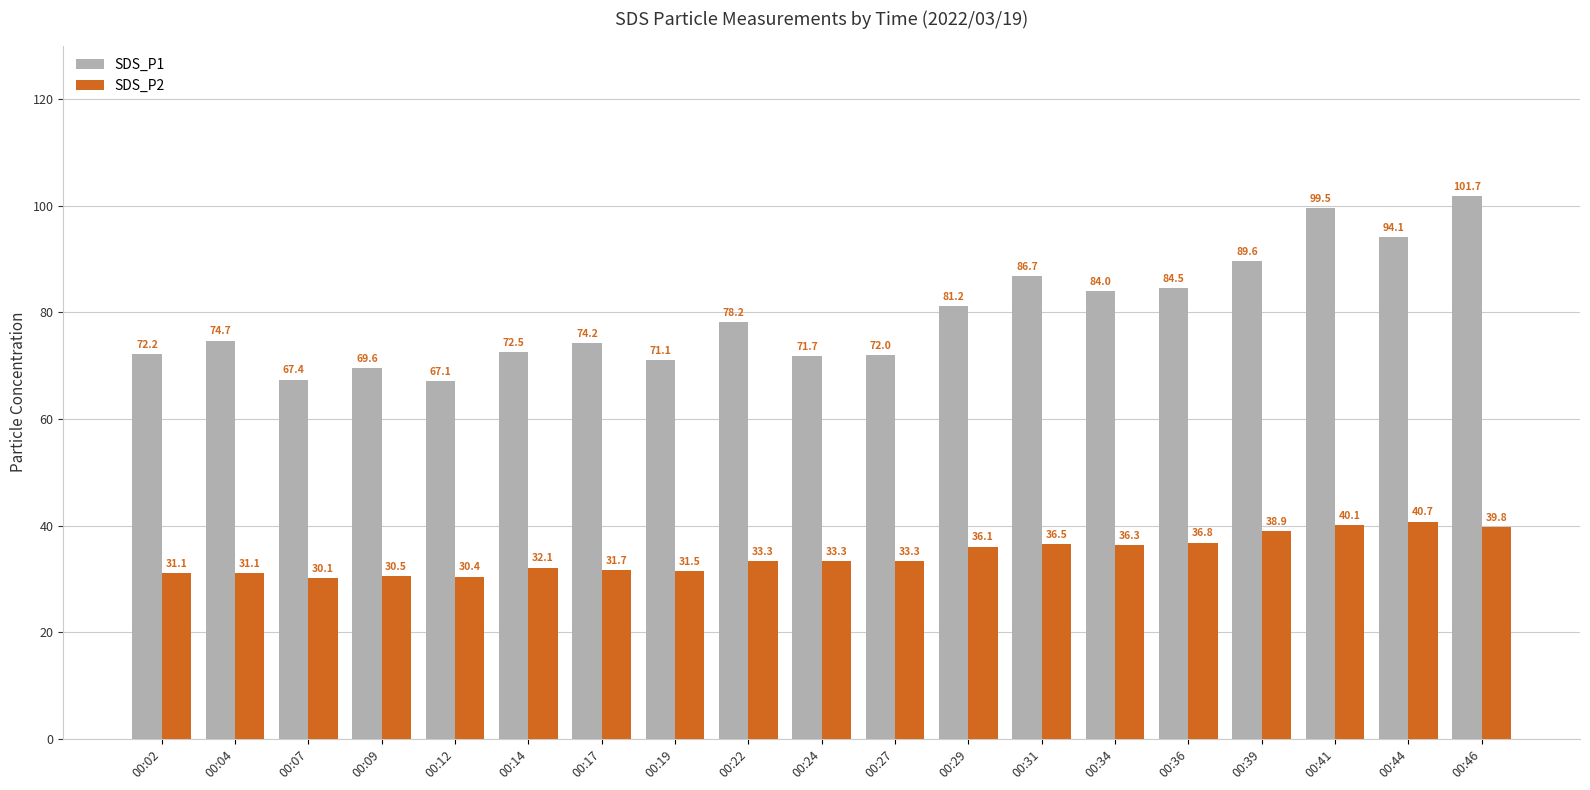

What is the maximum value shown in the chart?

101.7